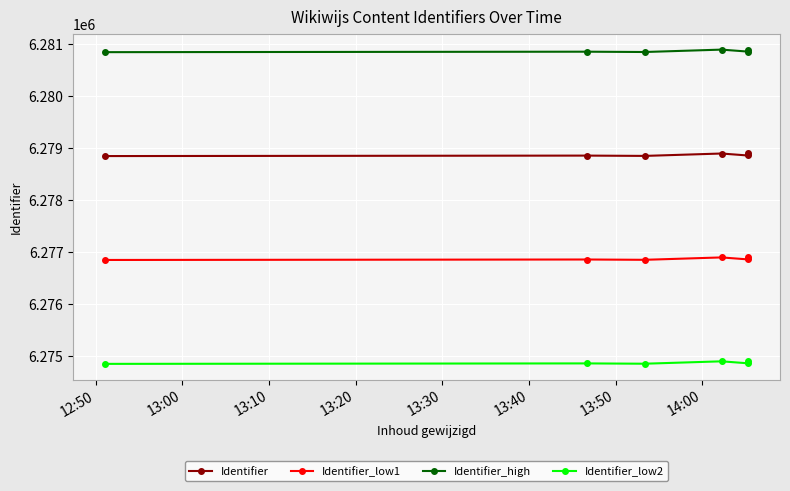

Which series has the largest total across all categories?

Identifier_high